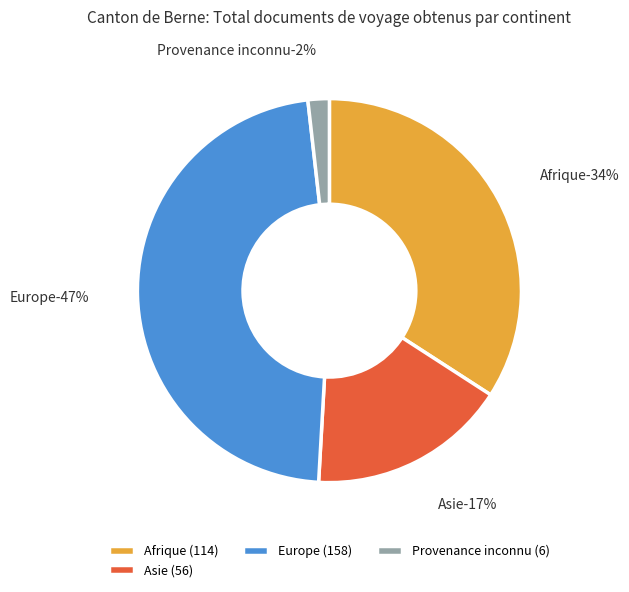

How much of the chart is everything except Afrique?

65.9%